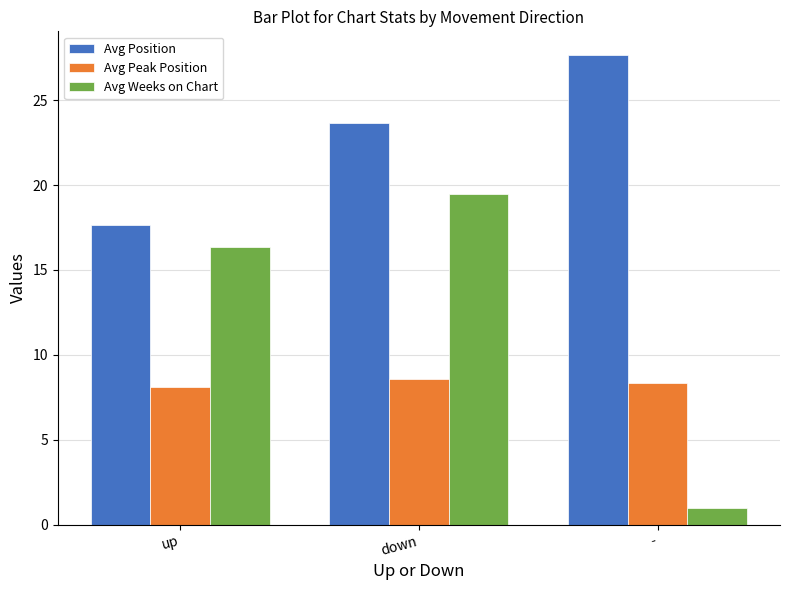

What is the total value across all series at down?

51.7